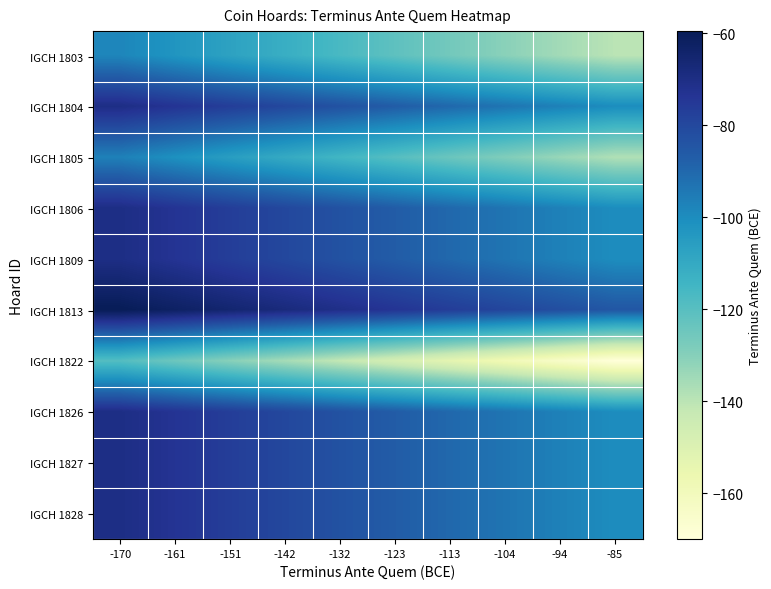

Rank the series by their maximum value, from highest to lowest.

IGCH 1813, IGCH 1804, IGCH 1806, IGCH 1809, IGCH 1826, IGCH 1827, IGCH 1828, IGCH 1805, IGCH 1803, IGCH 1822